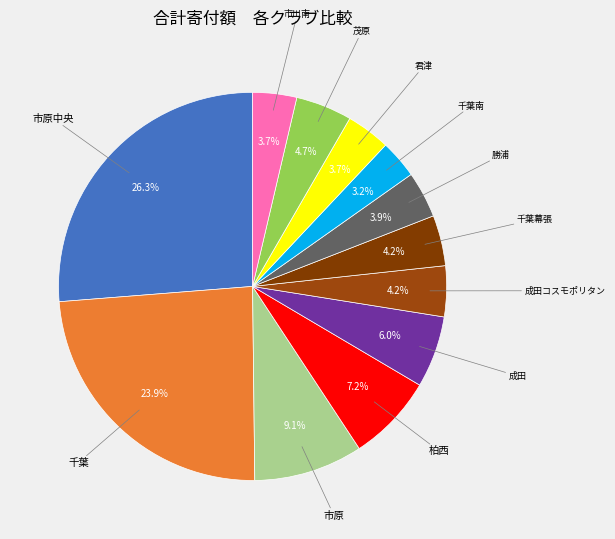

Is there a majority slice in this chart?

No